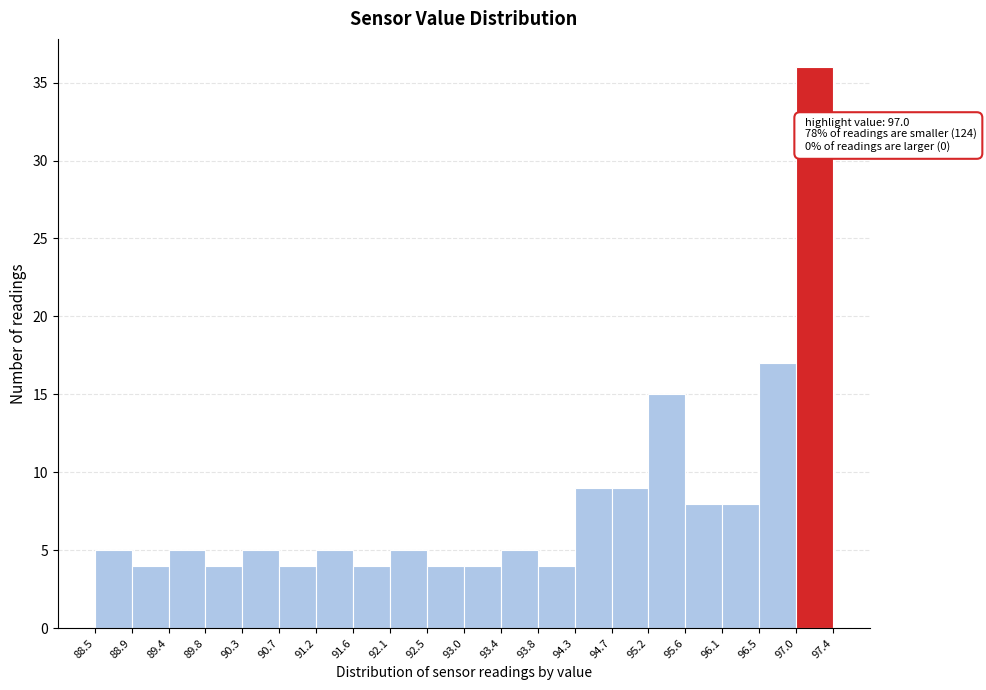

Which range on the x-axis has the tallest bar?

97.0 to 97.4